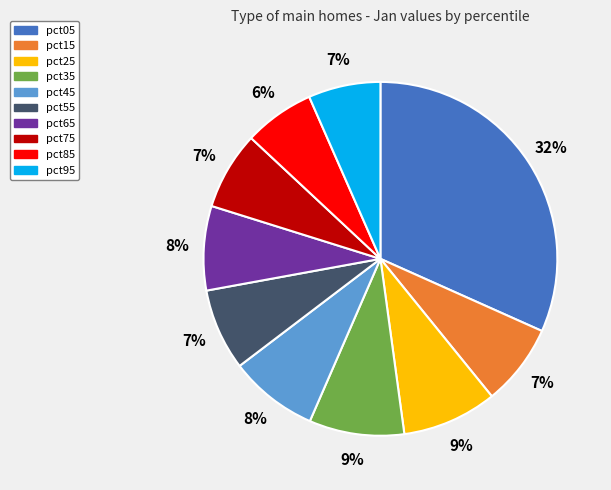

How many segments does this pie chart have?

10